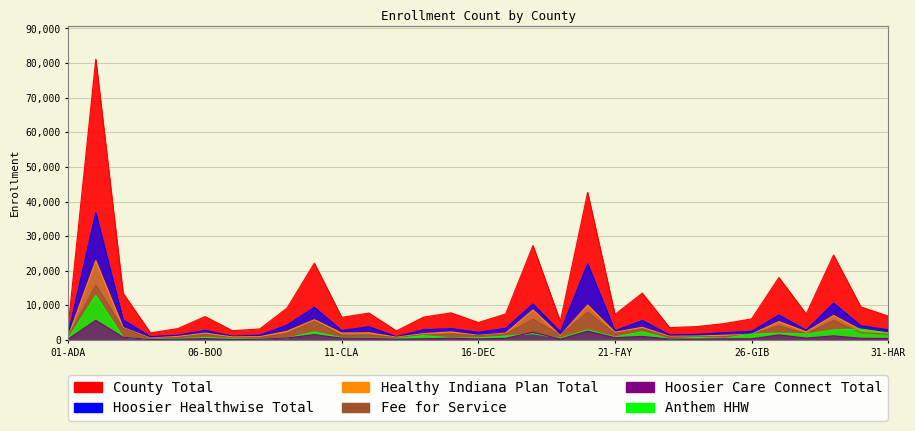

True or false: Anthem HHW has a value of 168 at 25-FULTON.

False